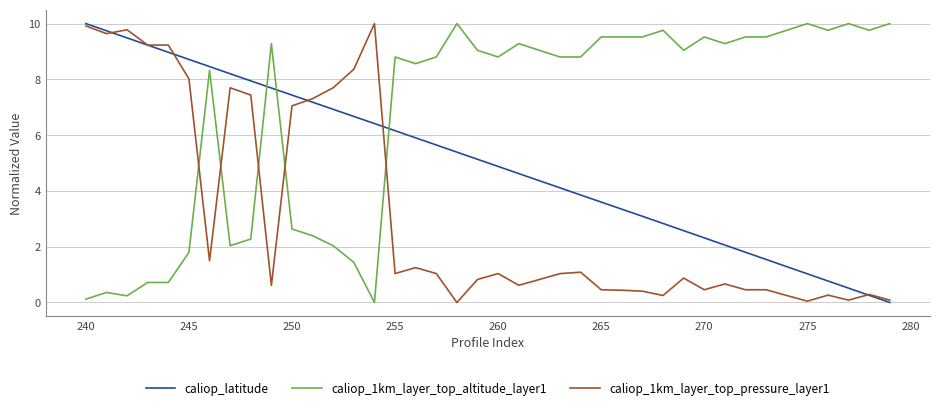

Which series ends up on top after the final intersection of caliop_1km_layer_top_pressure_layer1 and caliop_1km_layer_top_altitude_layer1?

caliop_1km_layer_top_altitude_layer1